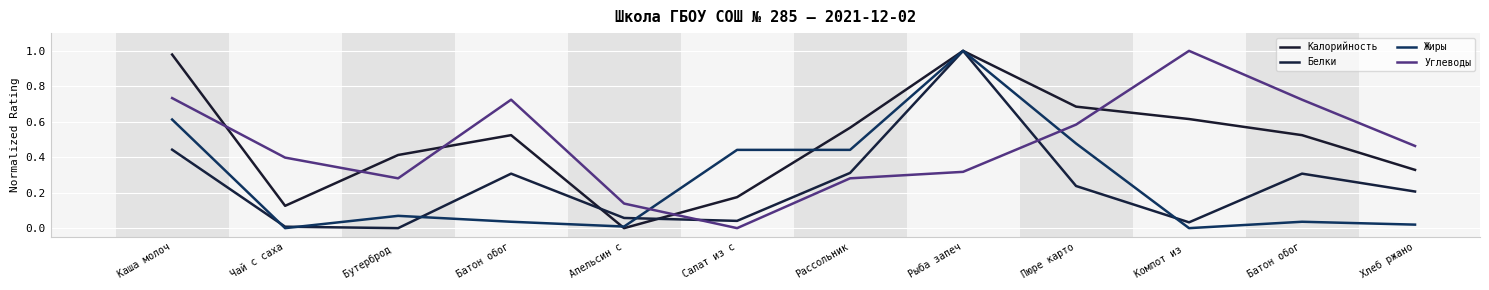

After their last crossing, which series has the higher values: Углеводы or Жиры?

Углеводы